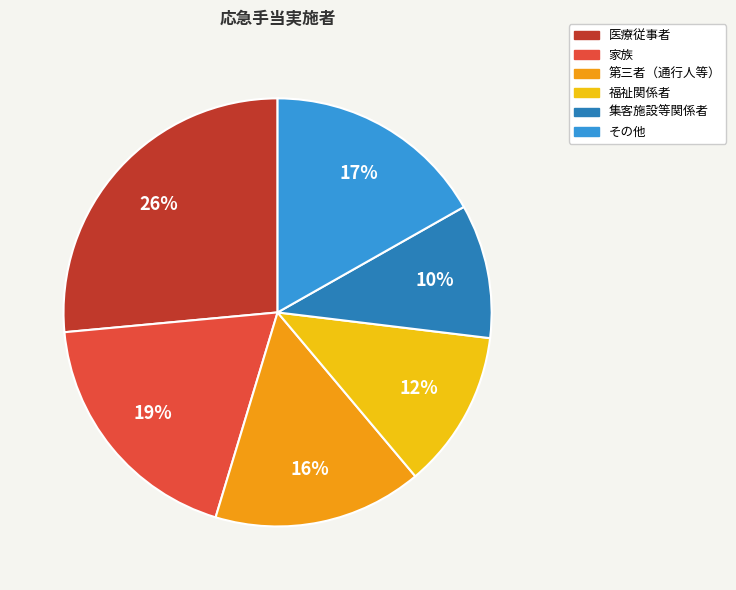

To the nearest percent, what percentage of the pie is 家族?

19%